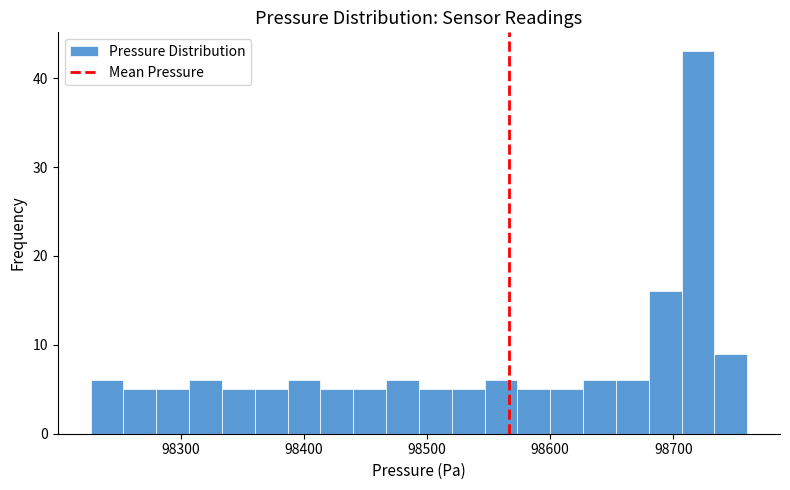

Read against the x-axis, roughly where is the centre of the tallest bar?

98720